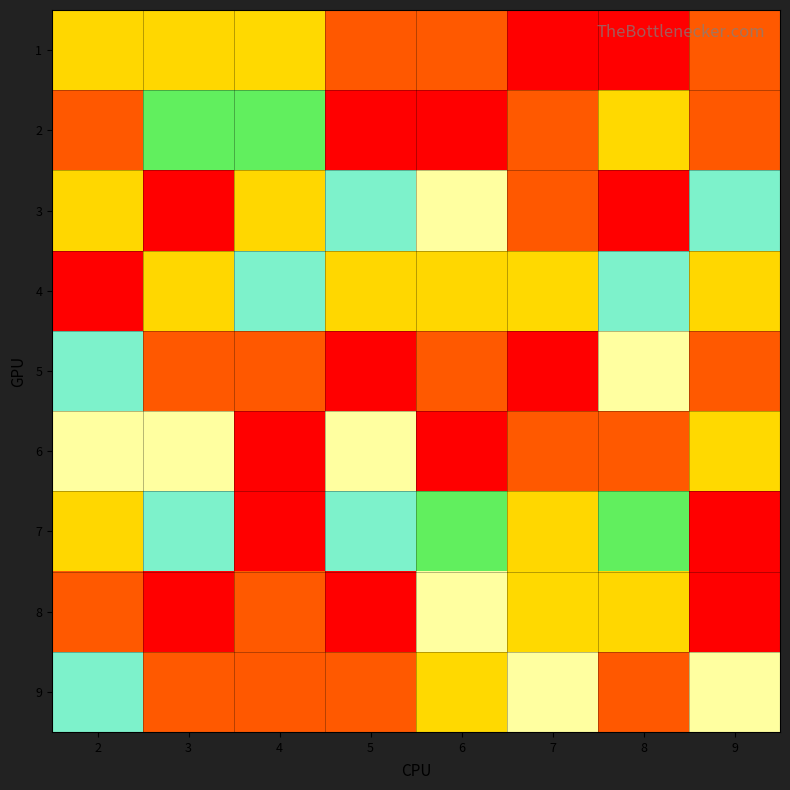

Which series has the largest total across all categories?

7